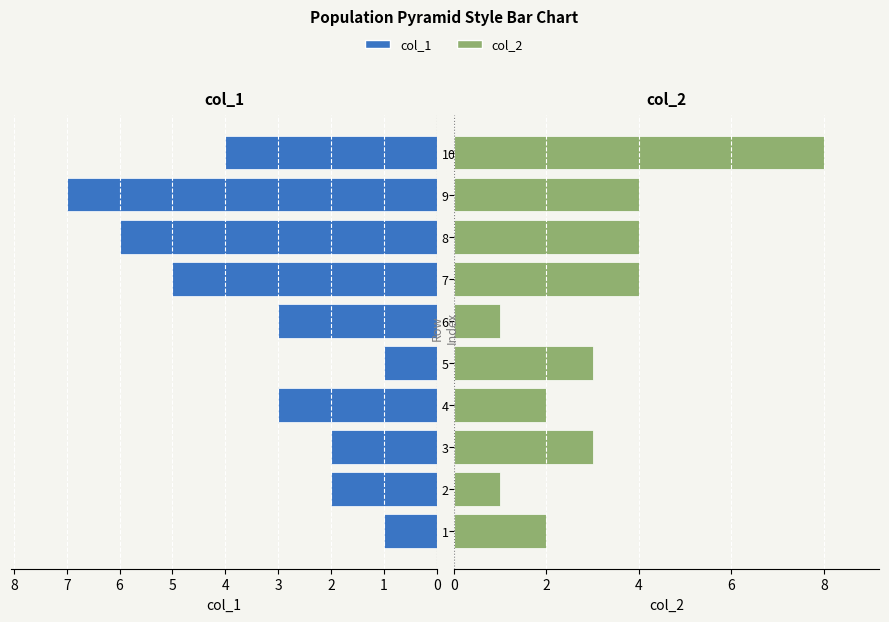

What is the average value of the col_2 series?

3